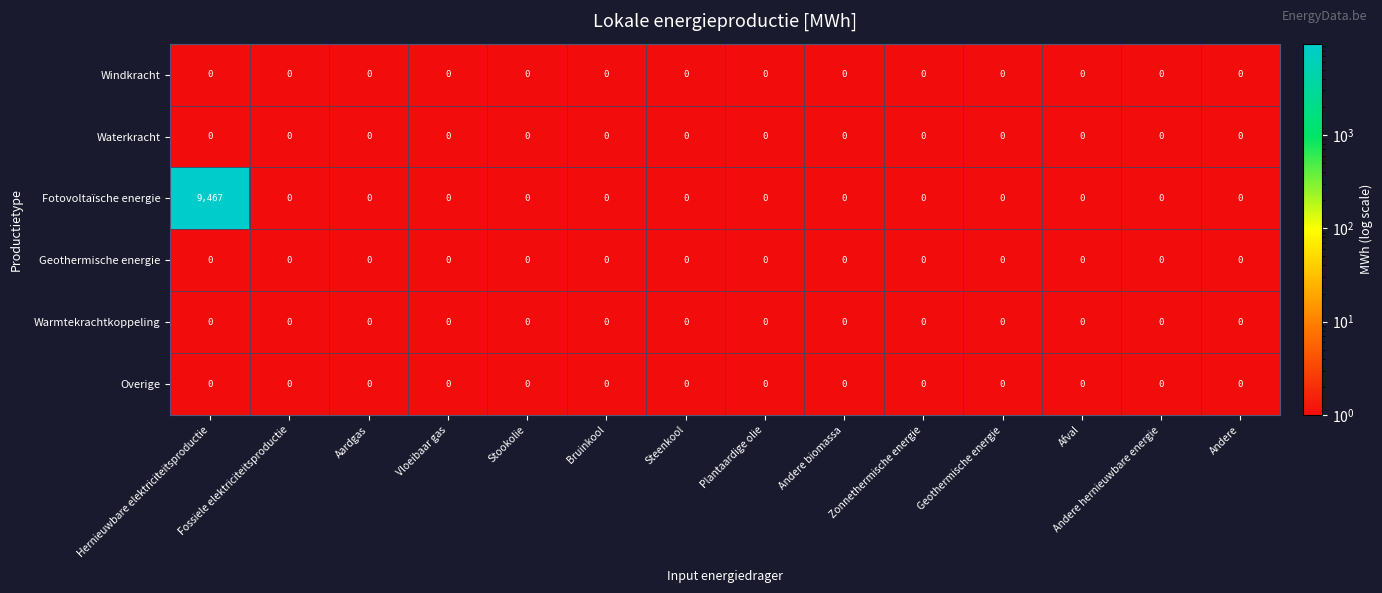

Is it true that Windkracht equals 0 at Zonnethermische energie?

True